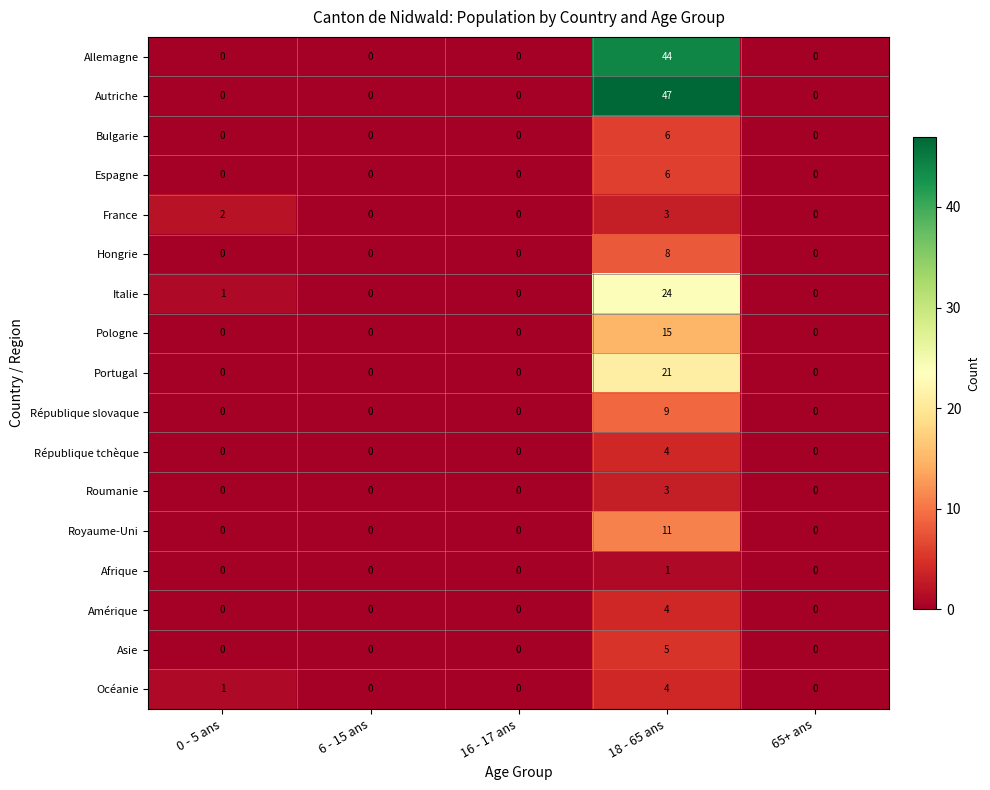

The value of Asie at 18 - 65 ans is 3. True or false?

False